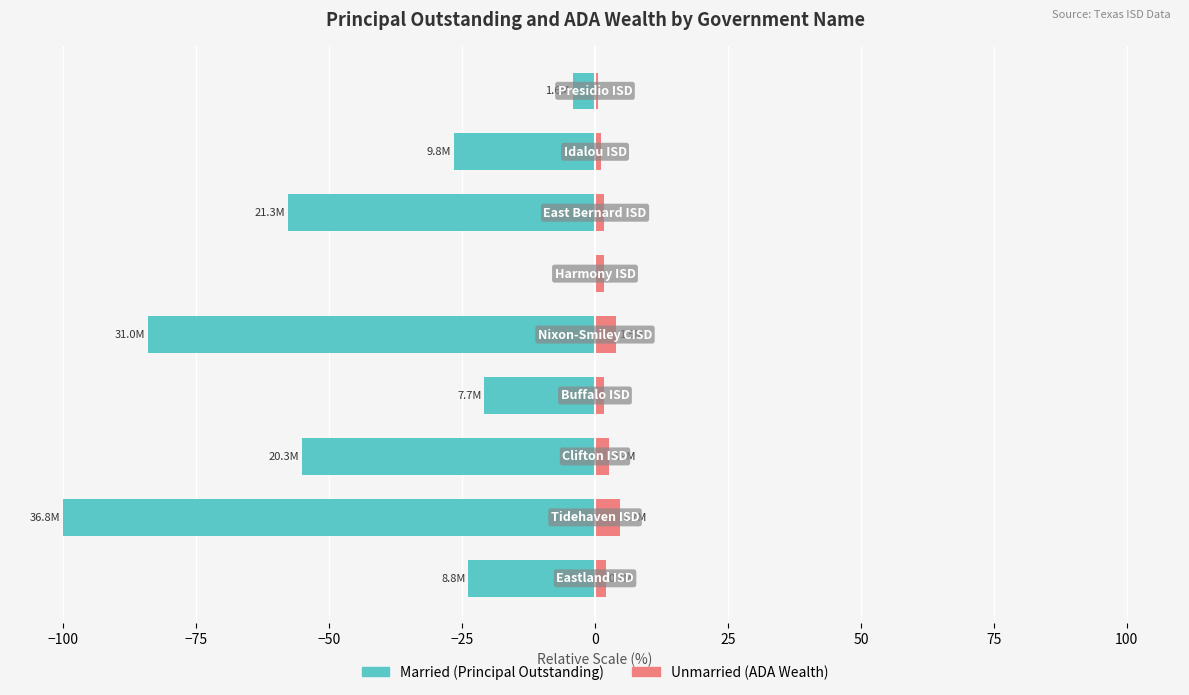

What is the difference between the second highest and second lowest values in the Unmarried series?

2.9